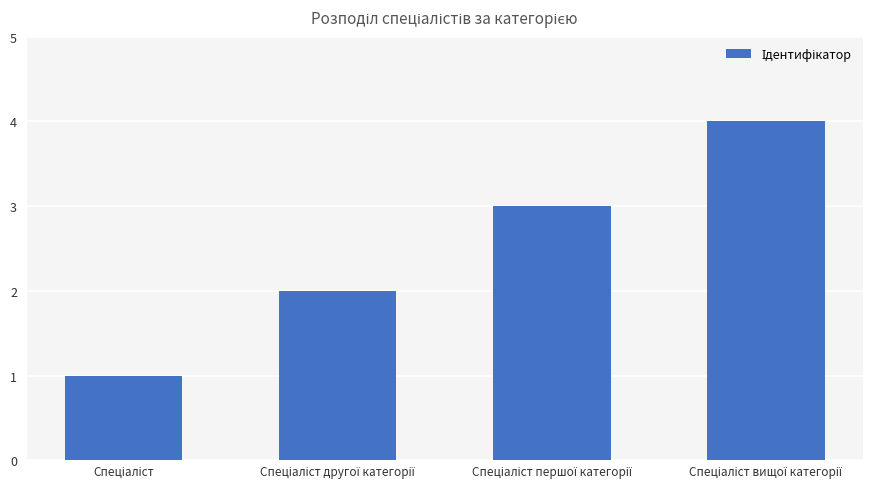

Reading left to right, transcribe all the data shown in this chart.

1	2	3	4